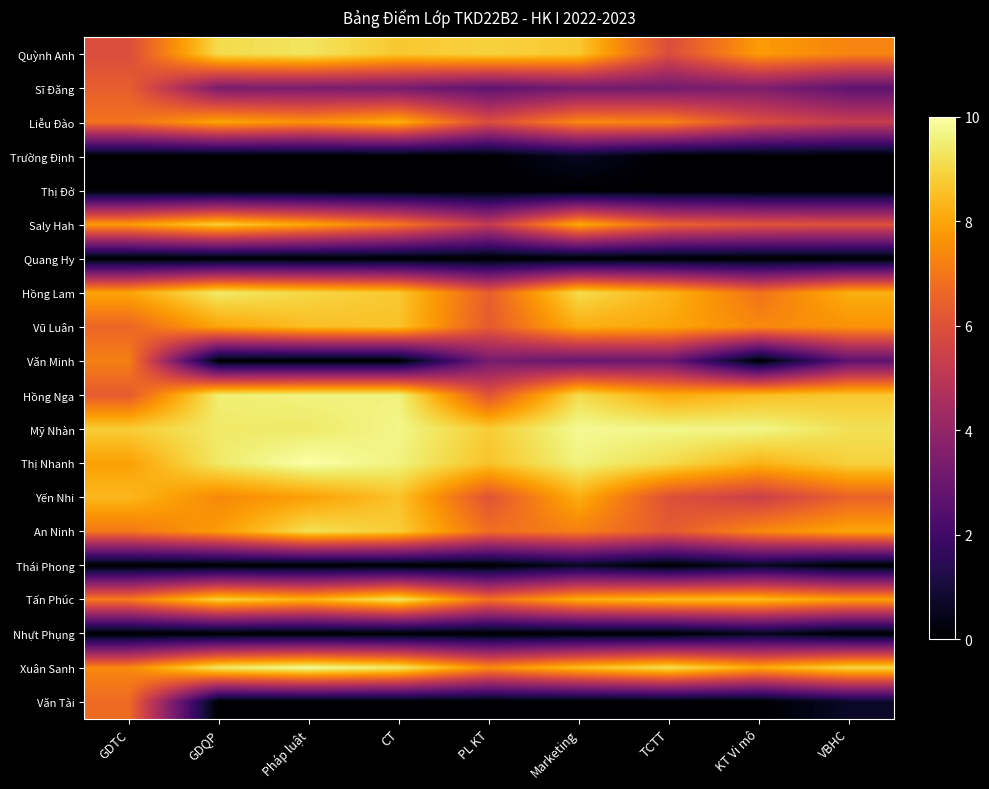

List the series in order of their peak value, highest first.

Thị Nhanh, Xuân Sanh, Mỹ Nhàn, Hồng Nga, Hồng Lam, Quỳnh Anh, Tấn Phúc, An Ninh, Saly Hah, Vũ Luân, Yến Nhi, Liễu Đào, Văn Minh, Văn Tài, Sĩ Đăng, Trường Định, Thái Phong, Nhựt Phụng, Thị Đở, Quang Hy